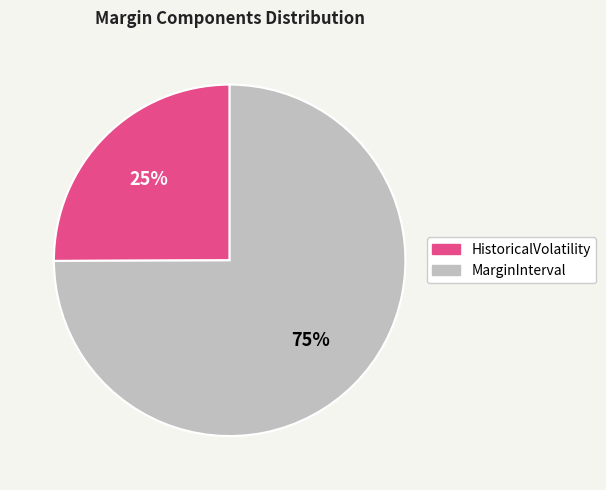

To the nearest percent, what portion does HistoricalVolatility represent?

25%